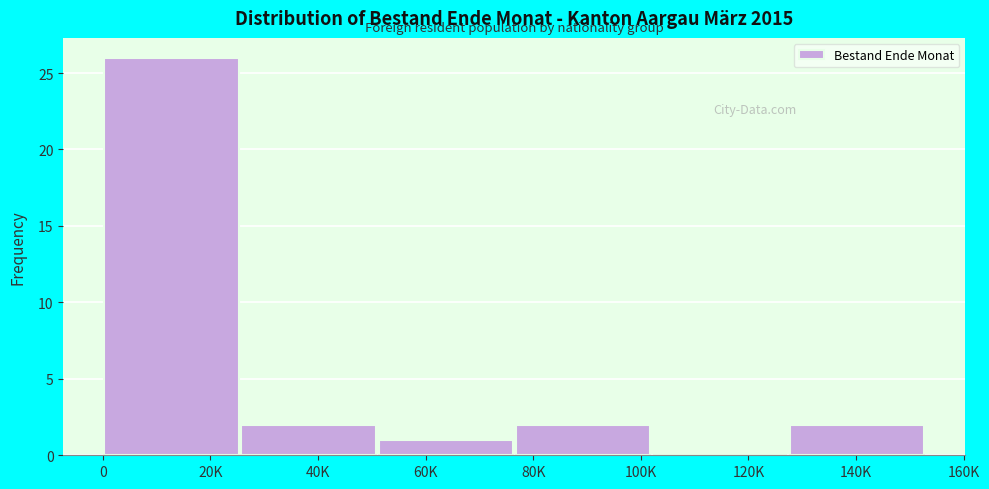

Reading left to right, transcribe all the data shown in this chart.

20K=26	40K=2	60K=1	80K=2	120K=0	140K=2